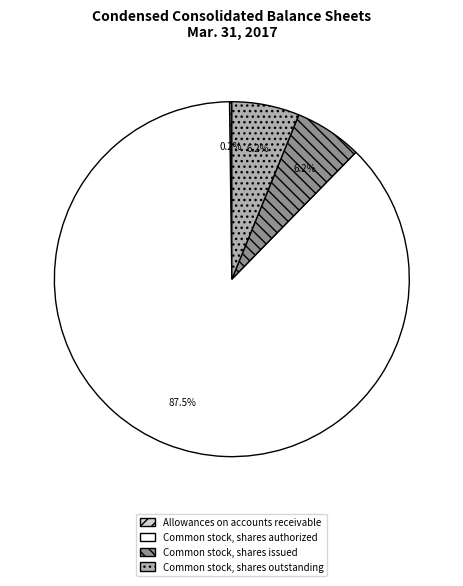

Which category has the biggest portion of the pie?

Common stock, shares authorized